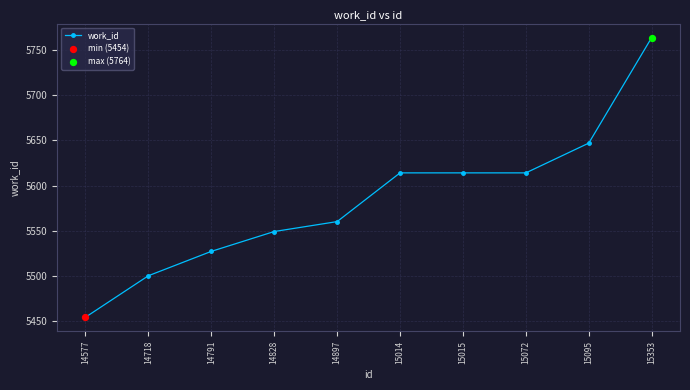

What is the ratio of the value at 14897 to the value at 14577?

1.0